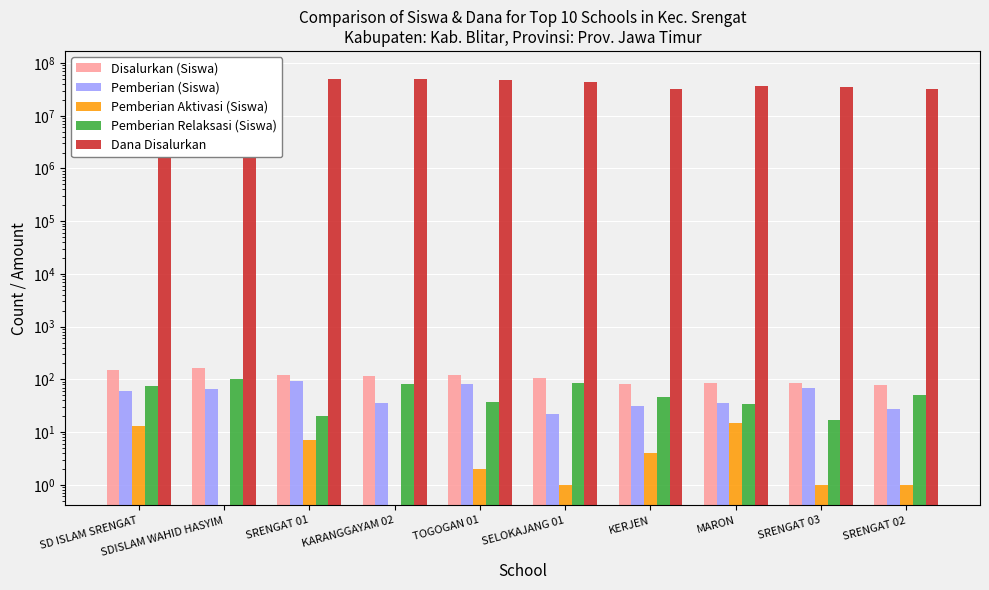

Is it true that Pemberian Relaksasi (Siswa) equals 125 at KARANGGAYAM 02?

False